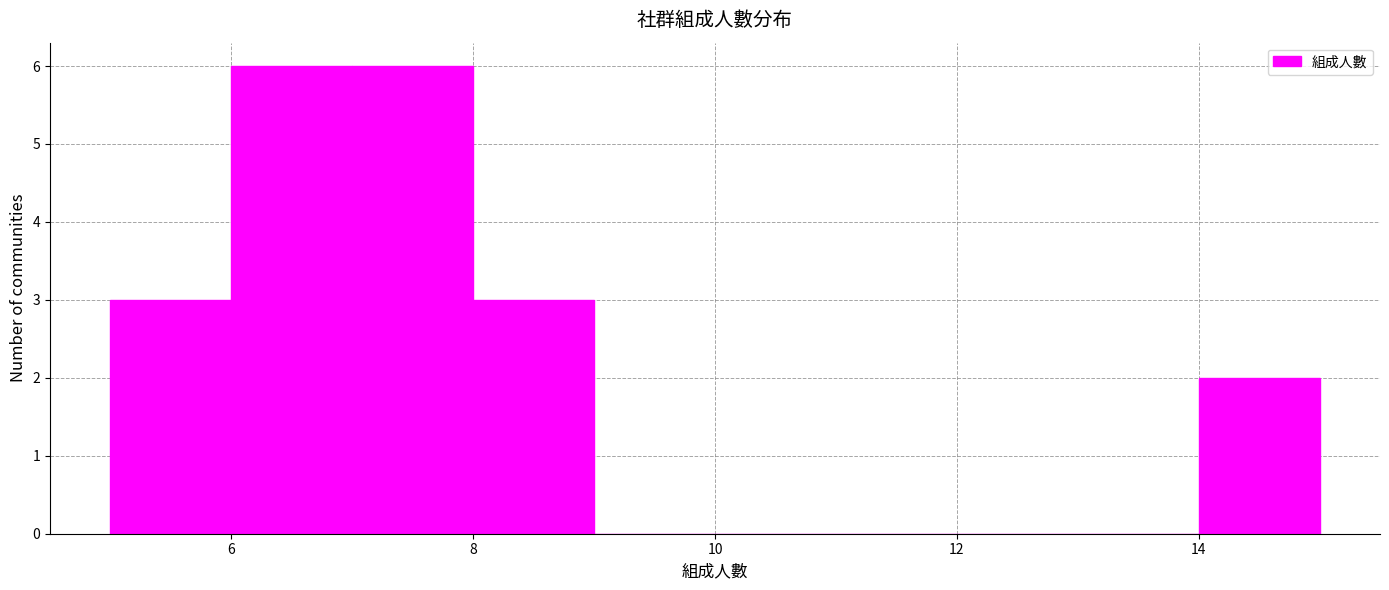

Reading left to right, list every bar in this chart as the range it spans on the x-axis followed by its height. The values are not printed on the chart, so give them approximately, as read against the axis.

5 to 6: 3
6 to 7: 6
7 to 8: 6
8 to 9: 3
9 to 10: 0
10 to 11: 0
11 to 12: 0
12 to 13: 0
13 to 14: 0
14 to 15: 2